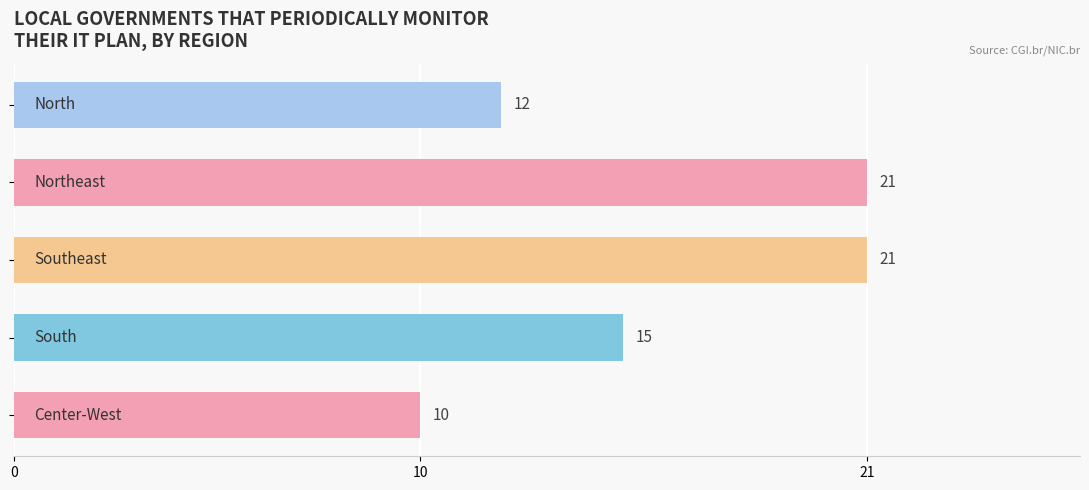

Count the values in the range 12 to 21.

4